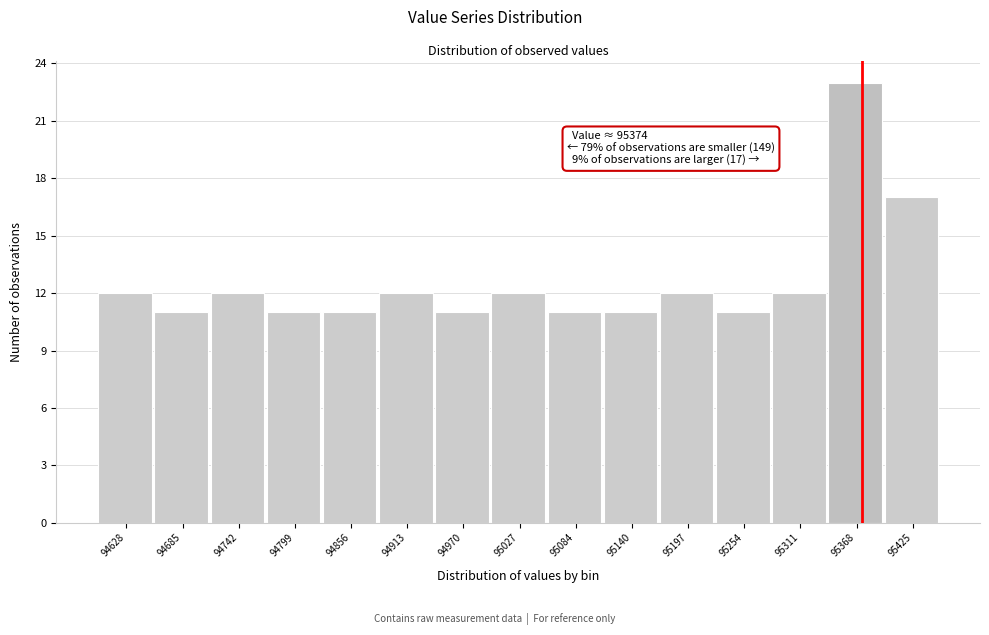

Over which range of the x-axis is the bar tallest?

95340 to 95400